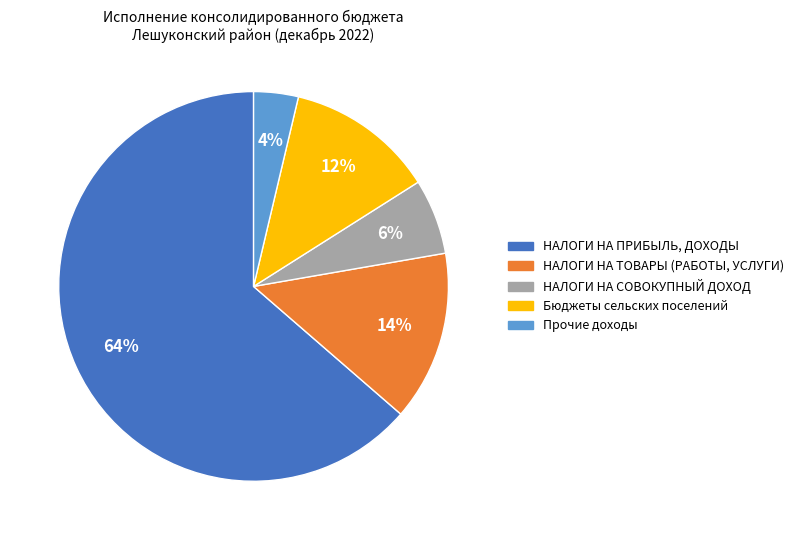

To the nearest percent, what portion does Бюджеты сельских поселений represent?

12%